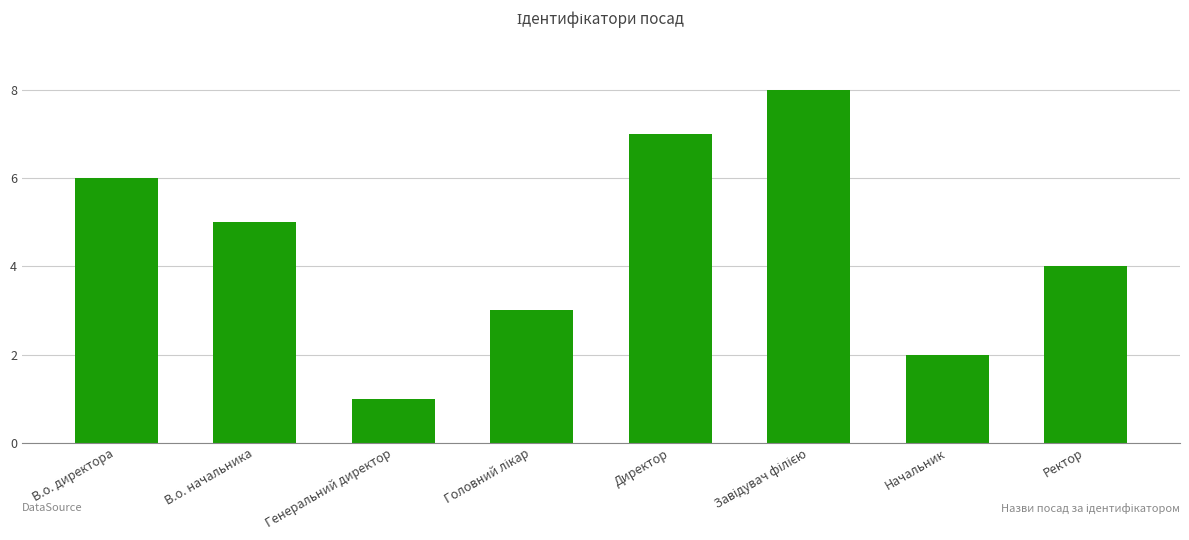

How many data points does each series have?

8